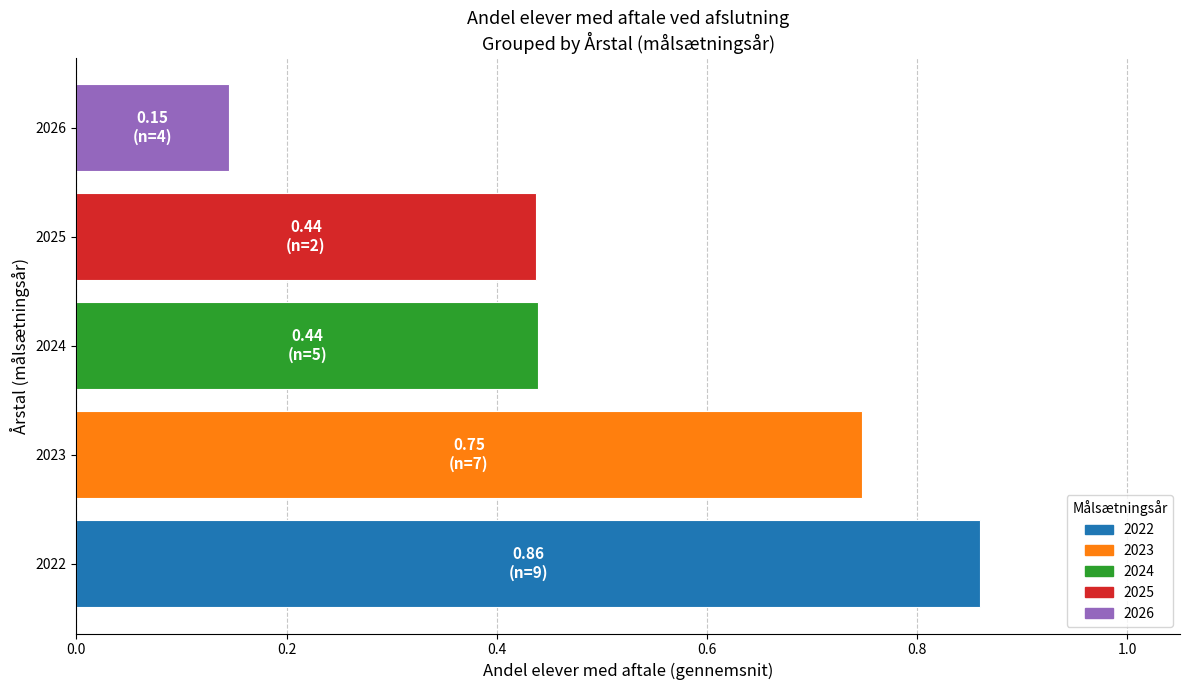

Which label corresponds to the largest value in the chart?

2022